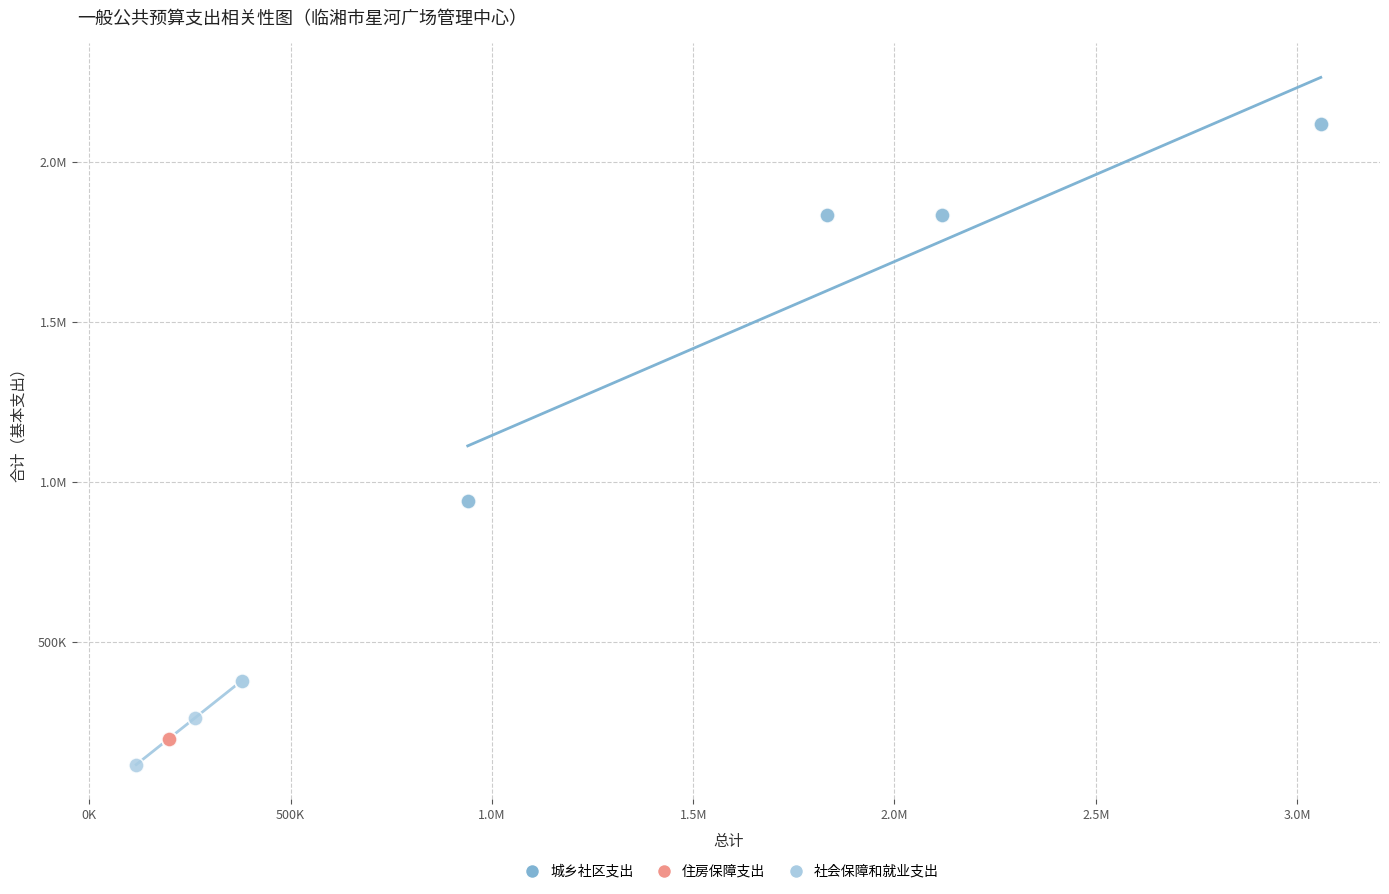

What are all the series names shown in the legend?

城乡社区支出, 住房保障支出, 社会保障和就业支出